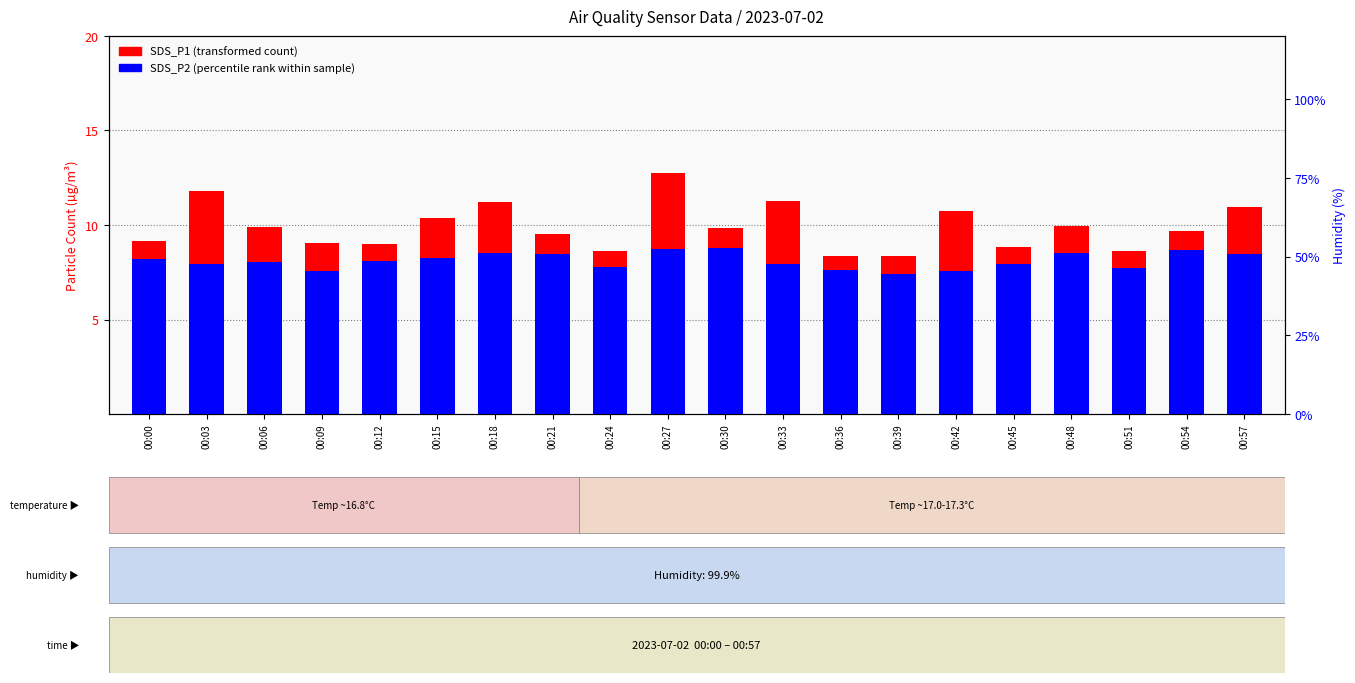

What is the maximum value shown in the chart?

12.8